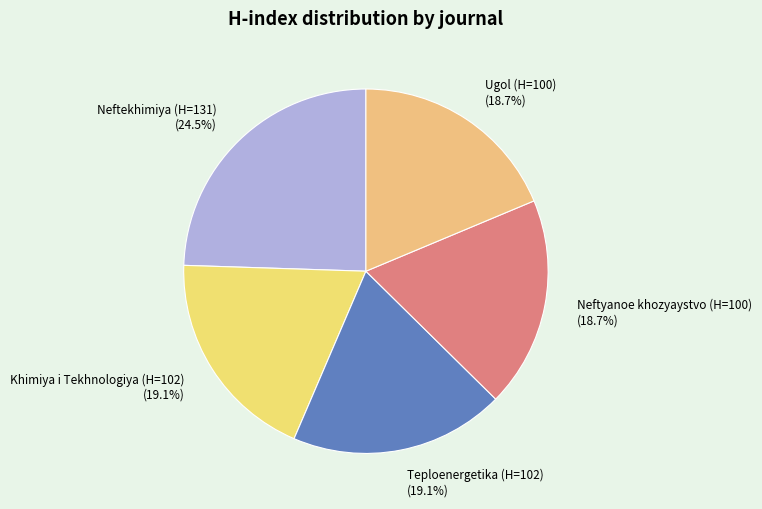

Approximately how many times larger is the value at Teploenergetika (H=102) compared to Ugol (H=100)?

1.0